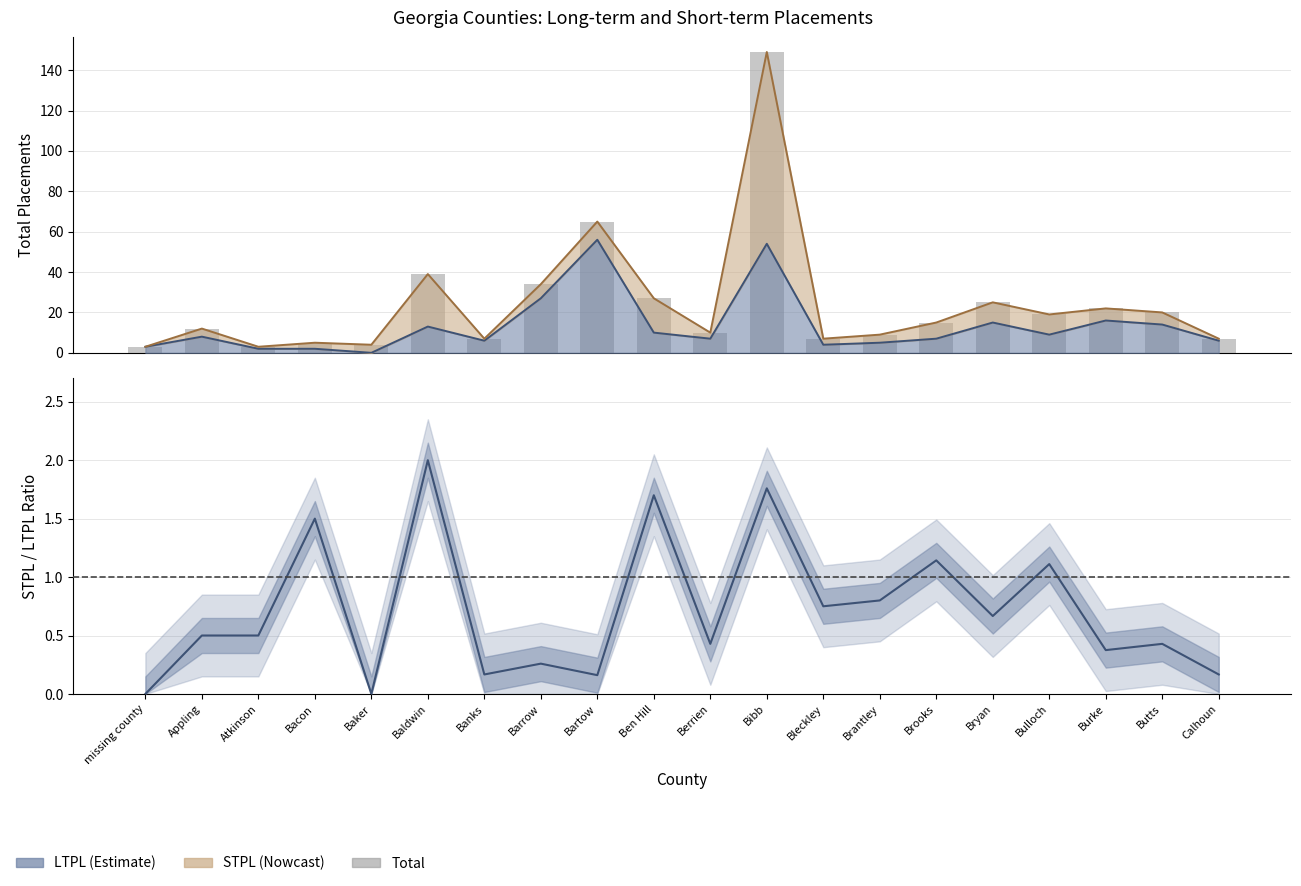

Read the value at Brantley, to the nearest 10.

10